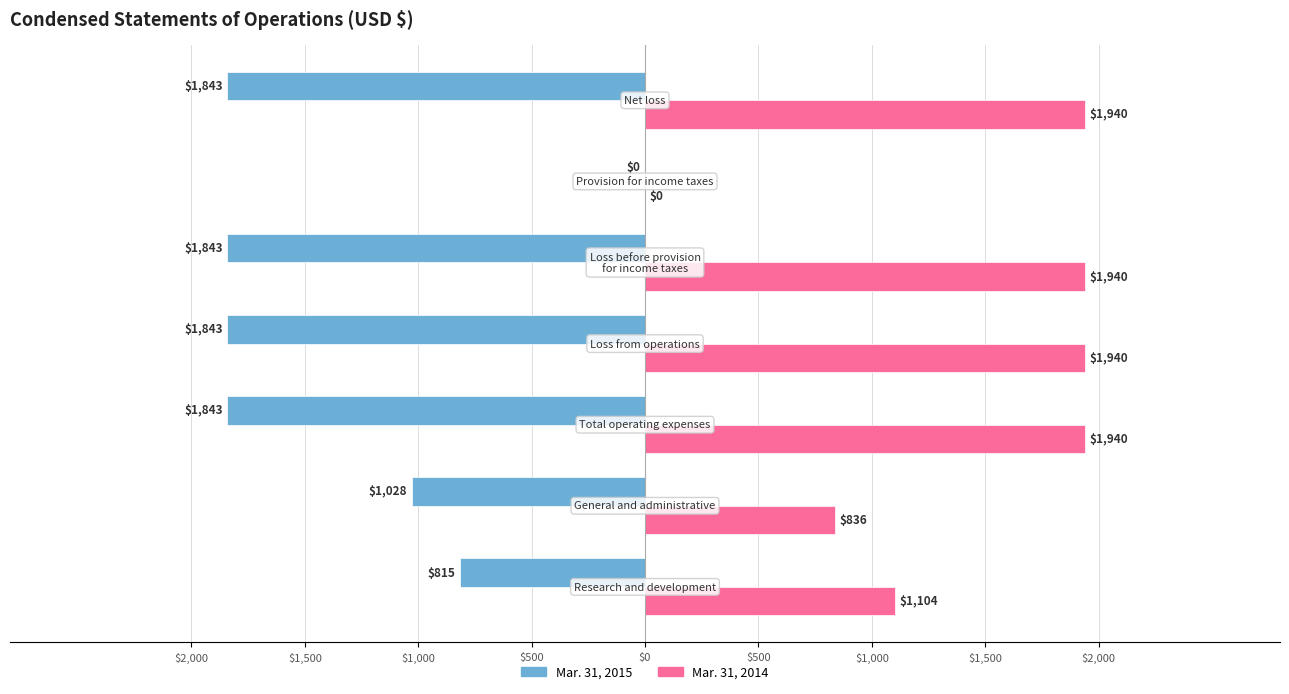

What is the sum of all Mar. 31, 2015 values?

-9215